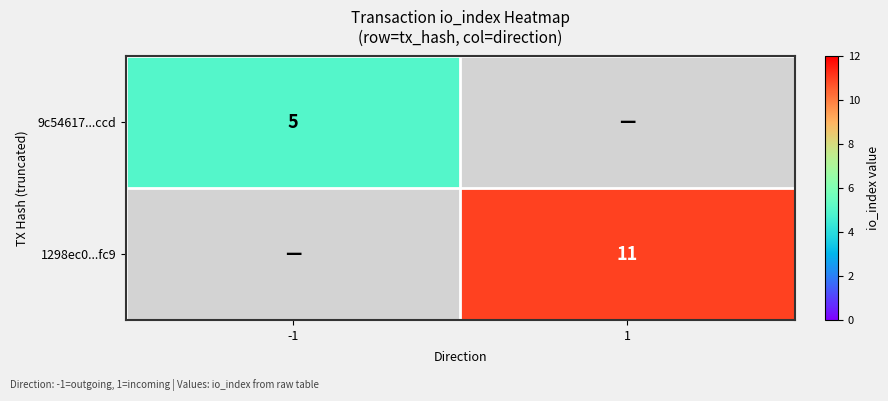

Is it true that 9c54617...ccd equals 1 at -1?

False